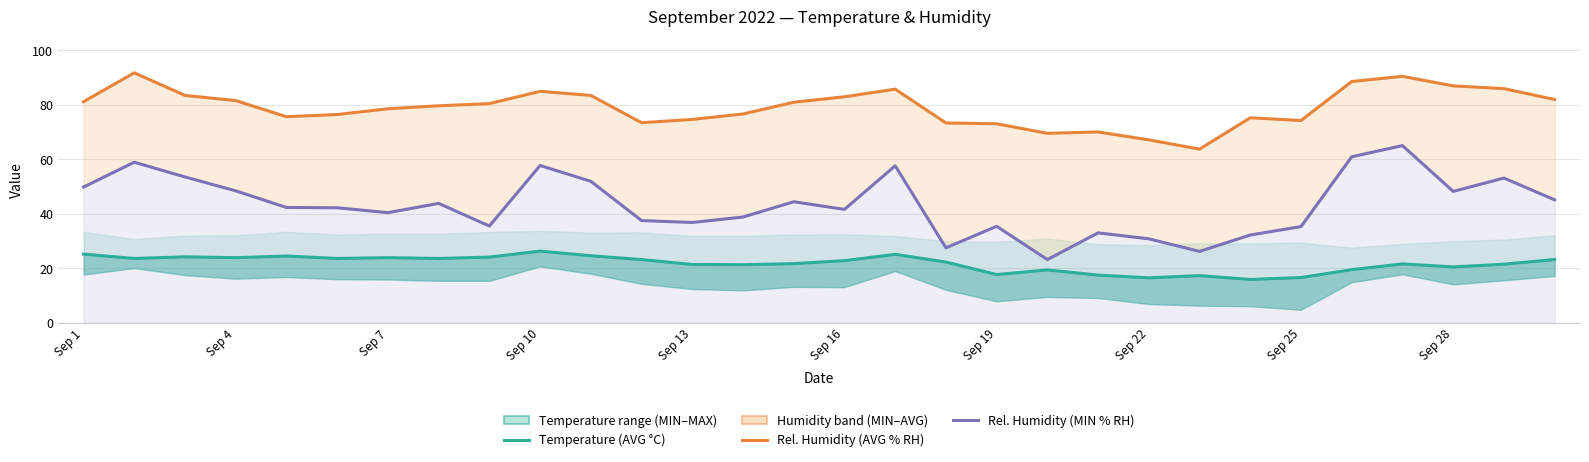

How many data points in Rel. Humidity (MIN % RH) are less than 42?

14